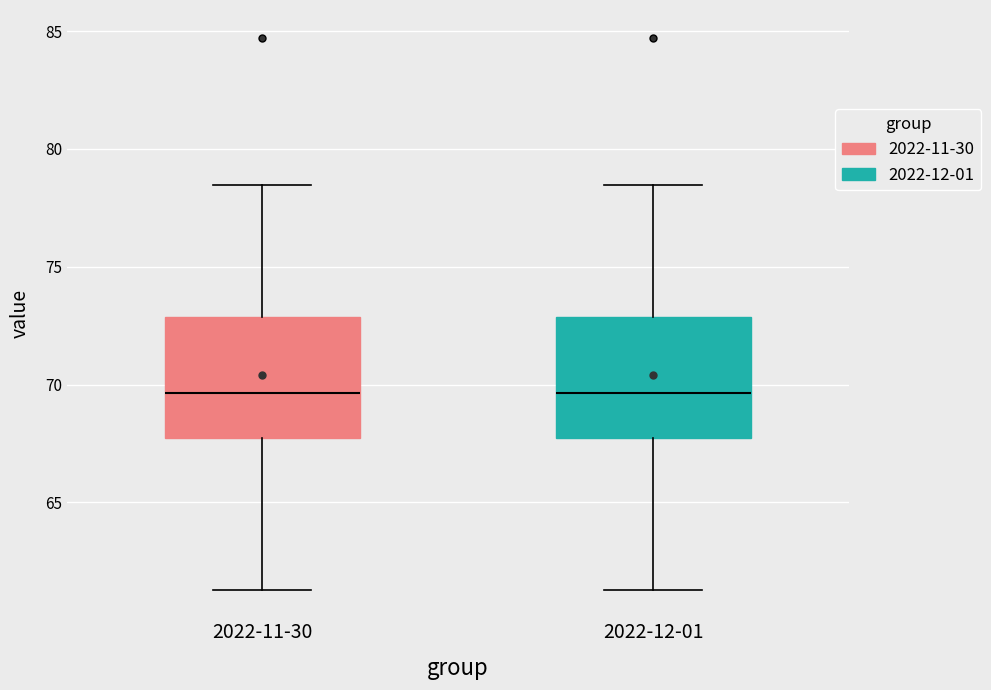

Reading left to right, transcribe this box plot: for each box, give where its median line is, the range the box spans, and where its two whiskers end, as read against the y-axis. The values are not printed on the chart, so give them approximately, as read against the axis.

2022-11-30: median 69.5, box 67.5 to 73.0, whiskers 61.5 to 78.5
2022-12-01: median 69.5, box 67.5 to 73.0, whiskers 61.5 to 78.5